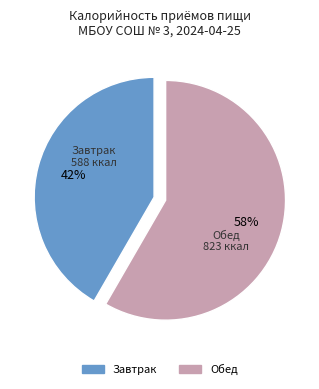

True or false: Обед accounts for 48% of the total.

False